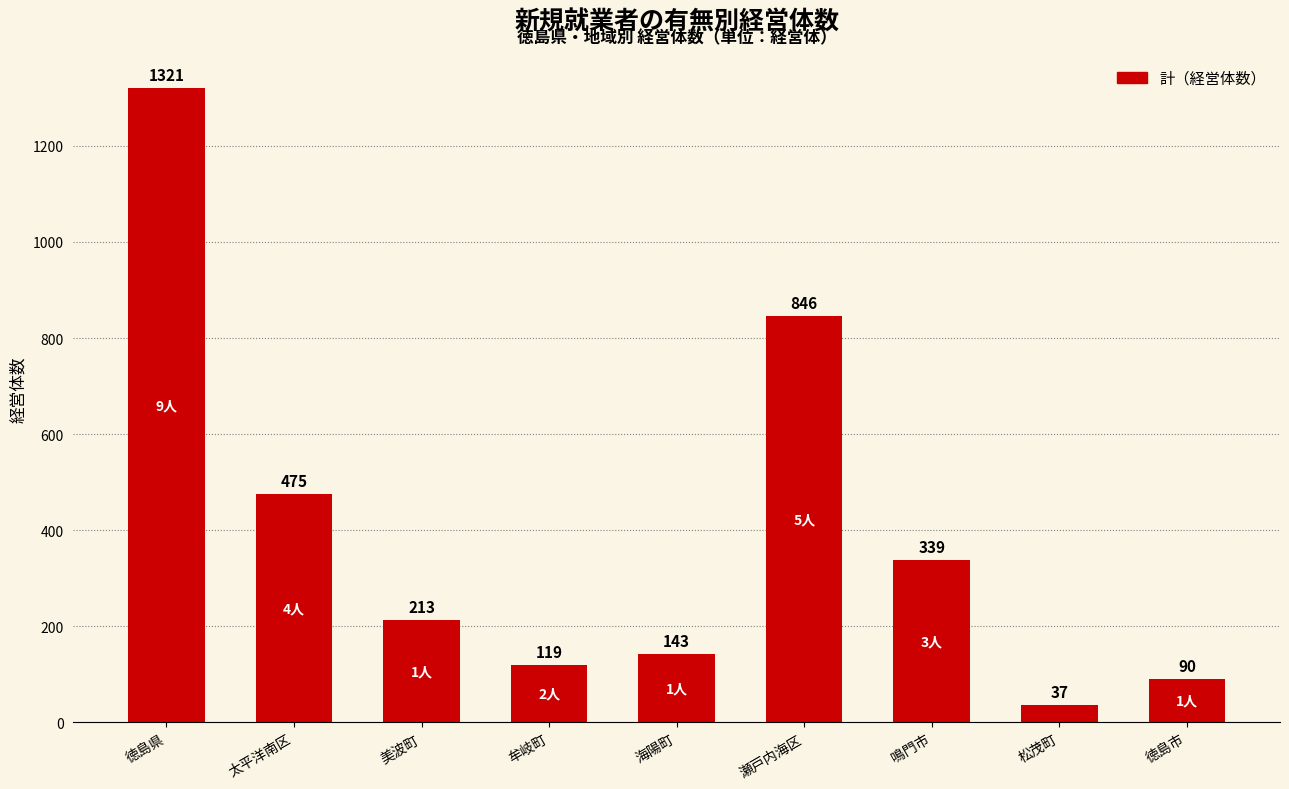

List the labels in order of value, smallest first.

松茂町, 徳島市, 牟岐町, 海陽町, 美波町, 鳴門市, 太平洋南区, 瀬戸内海区, 徳島県